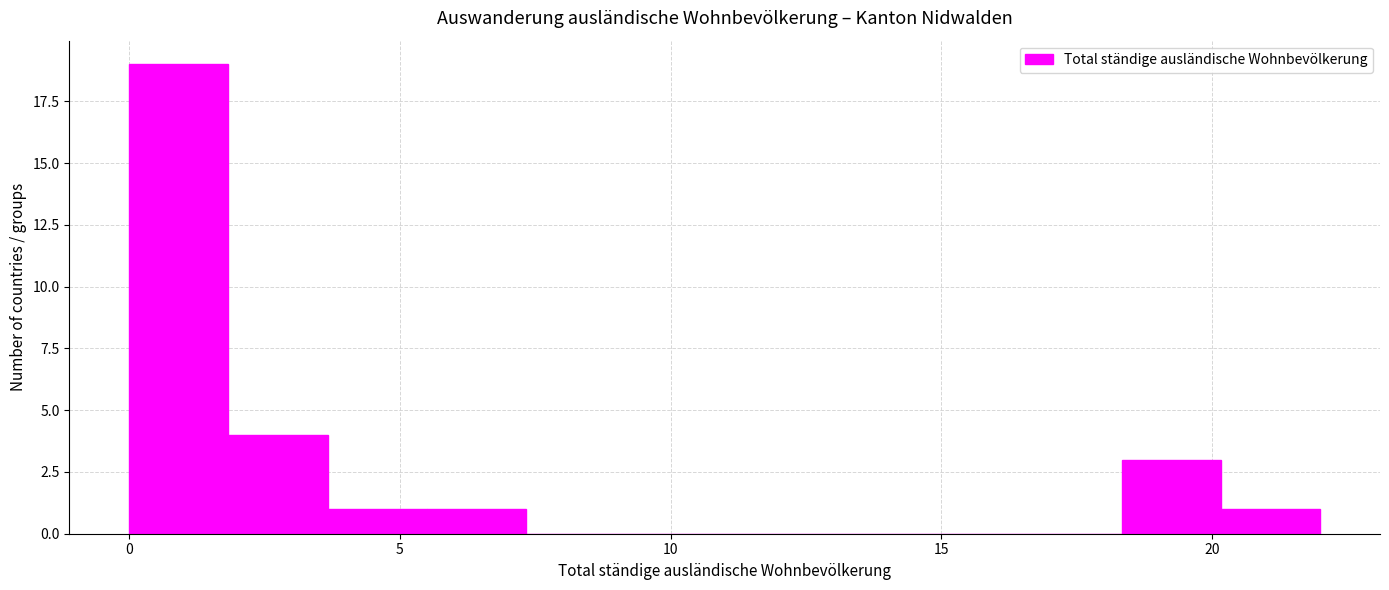

Read against the x-axis, roughly where is the centre of the tallest bar?

1.0